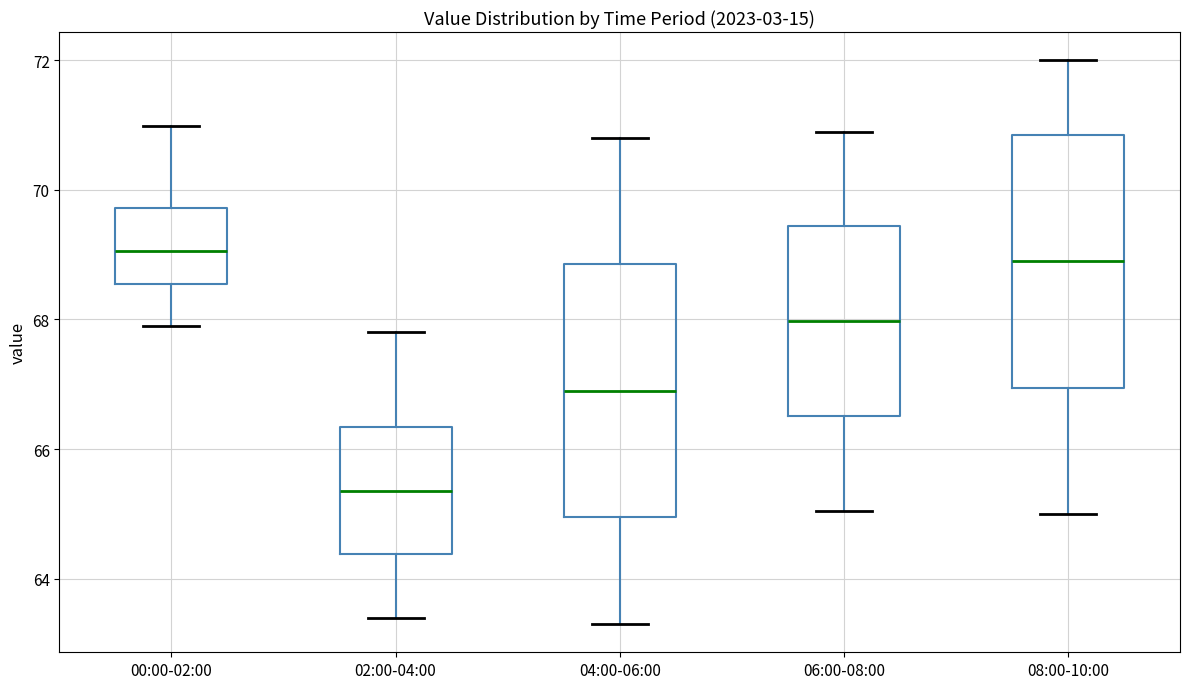

Where does the median line of the box for 06:00-08:00 sit on the y-axis? The values are not printed on the chart, so give them approximately, as read against the axis.

68.0